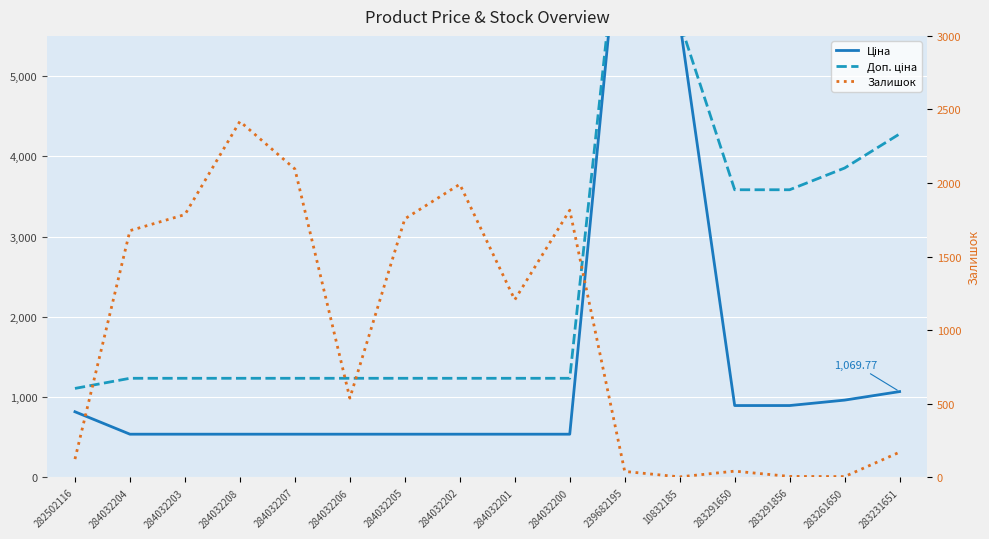

Rank the categories by Ціна value from lowest to highest.

284032204, 284032203, 284032208, 284032207, 284032206, 284032205, 284032202, 284032201, 284032200, 282502116, 283291650, 283291856, 283261650, 283231651, 10832185, 239682195